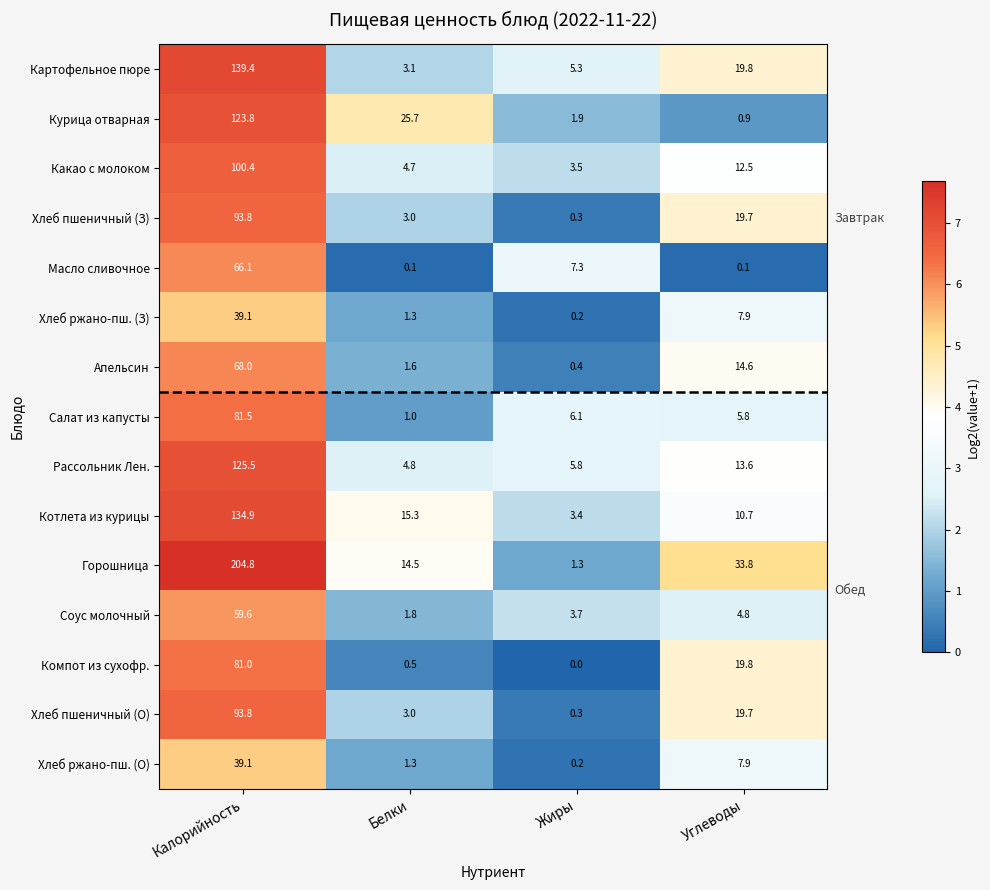

Rank the categories by Хлеб ржано-пш. (О) value from highest to lowest.

Калорийность, Углеводы, Белки, Жиры